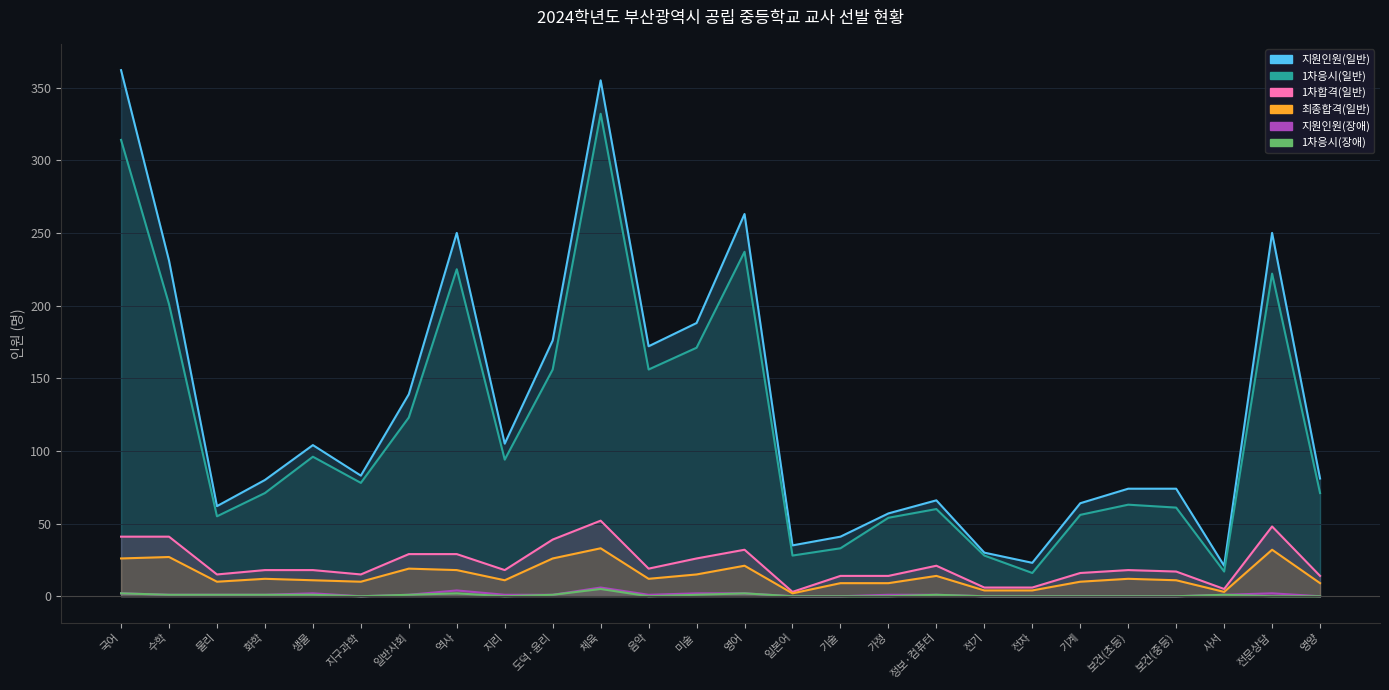

True or false: 지원인원(장애) has more than 2 points higher than both neighbors.

True